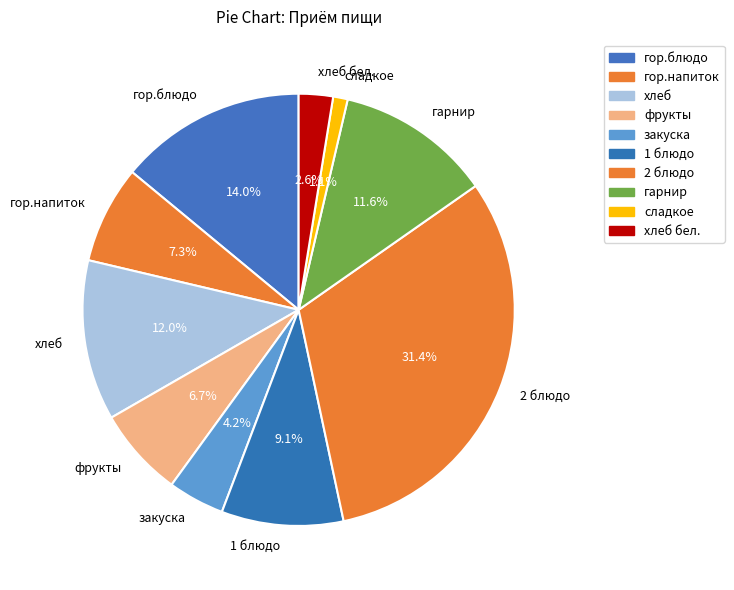

What is the smallest slice in the pie chart?

сладкое